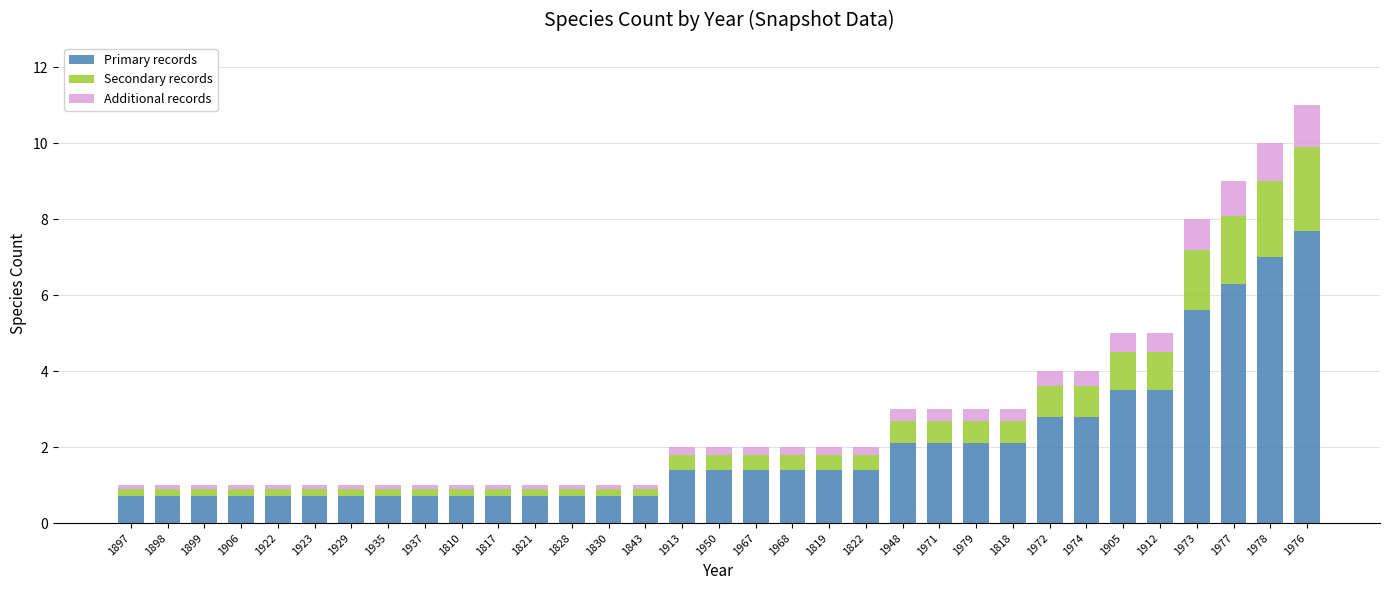

Which category has the highest value in the Primary records series?

1976